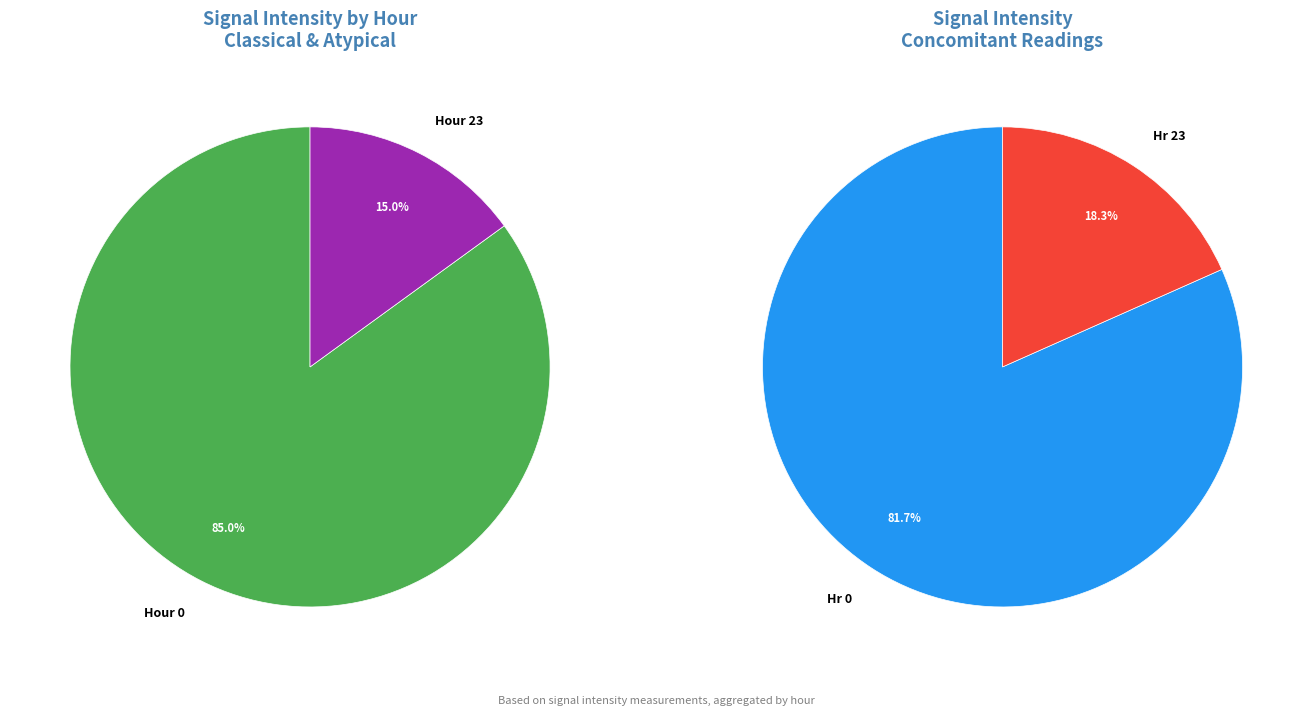

The Hour 2 slice represents 27% of the pie. True or false?

False